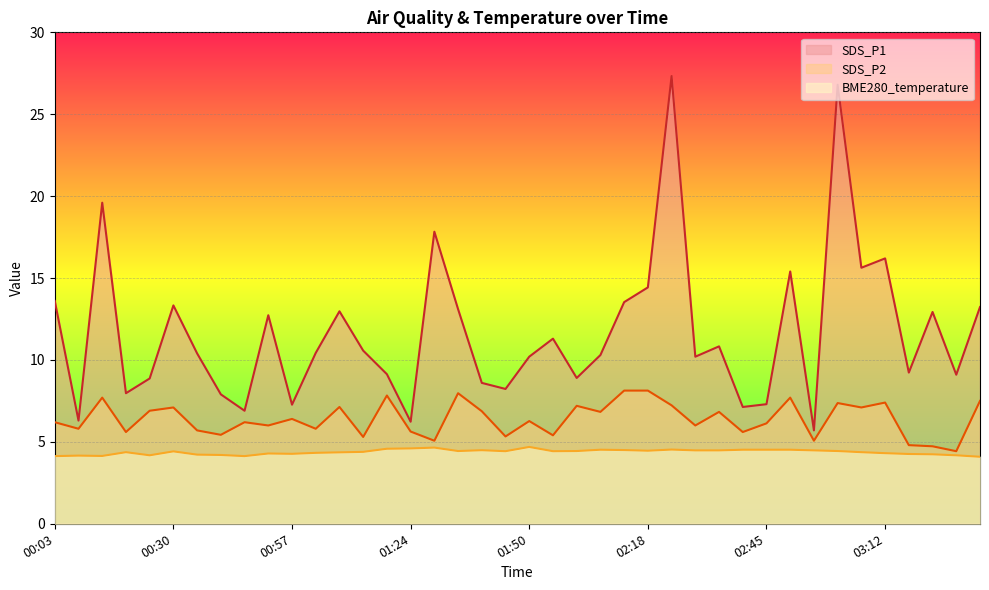

Does the chart display data point markers on the line(s)?

No